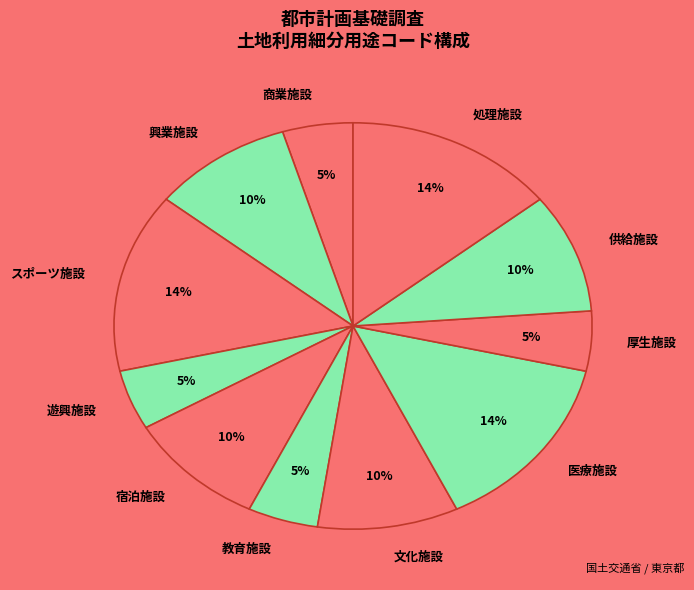

Is the sum of 遊興施設 and 興業施設 greater than half?

No